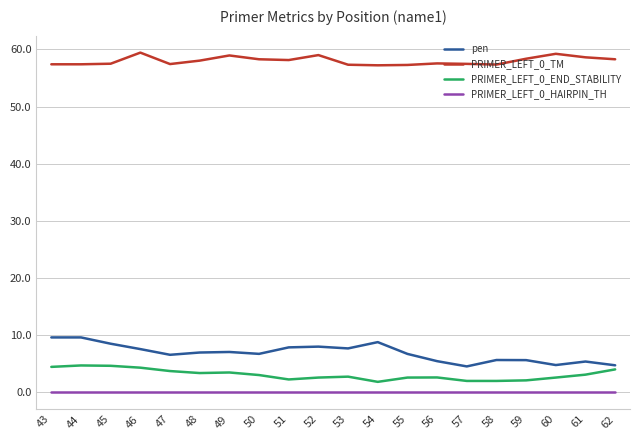

True or false: PRIMER_LEFT_0_HAIRPIN_TH and PRIMER_LEFT_0_END_STABILITY cross at least once.

False